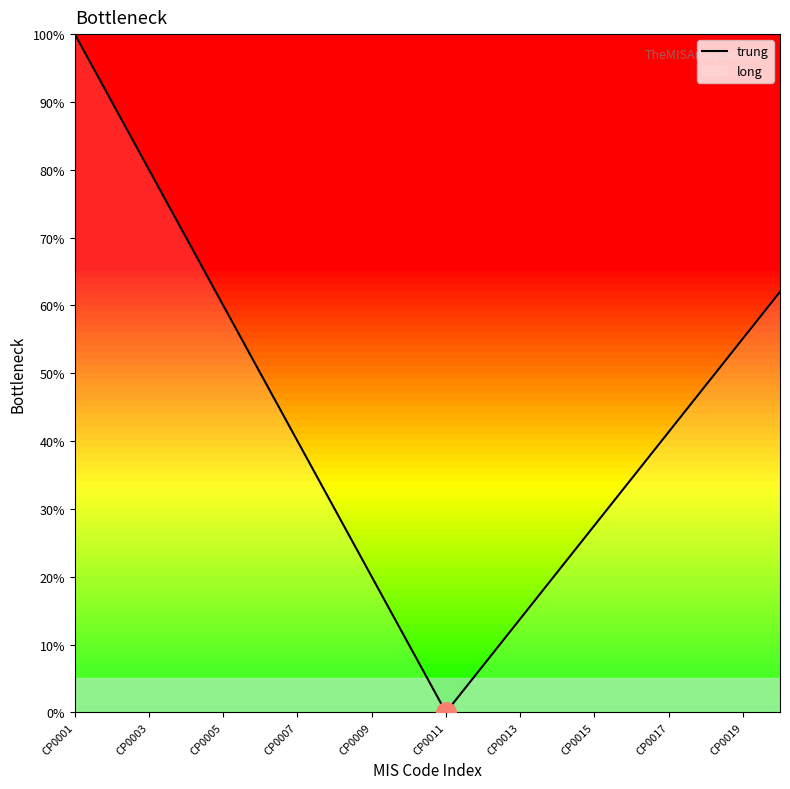

Is it true that the value at CP0009 is 20.0?

True